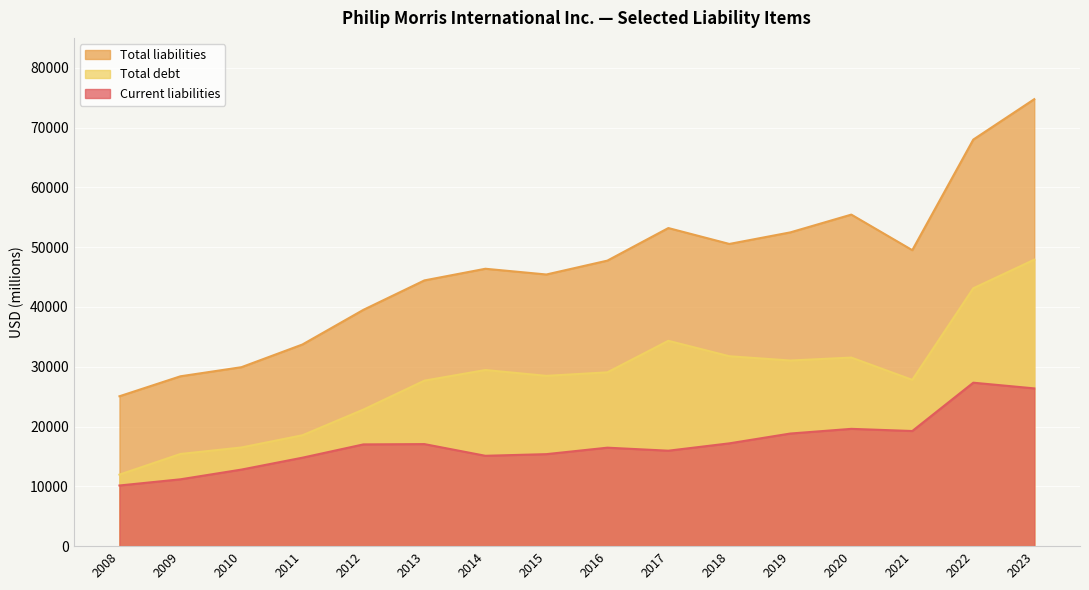

True or false: Total liabilities and Total debt cross at least once.

False